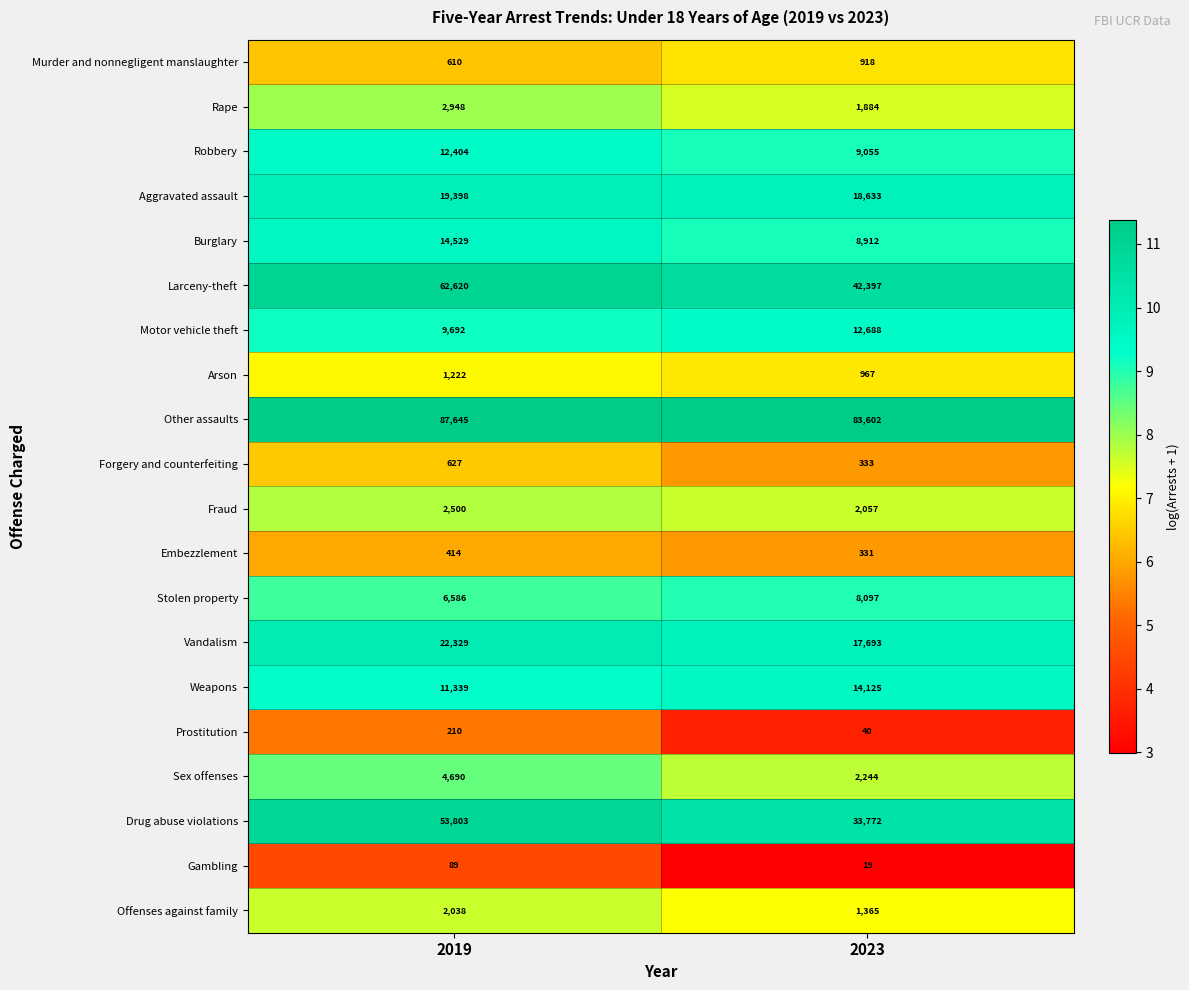

What value does the Vandalism series have at 2023?

17693